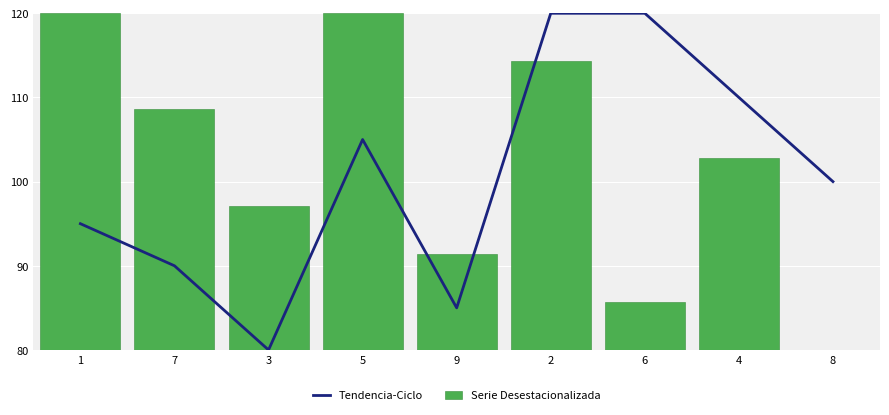

List the series in order of their peak value, lowest first.

Serie Desestacionalizada, Tendencia-Ciclo